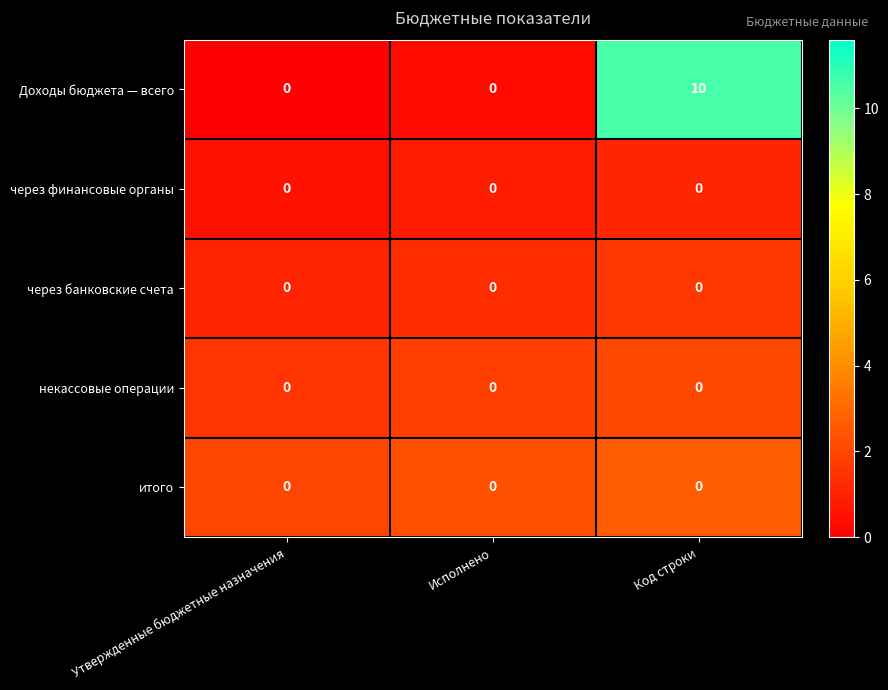

At how many categories does at least one series exceed 3?

1